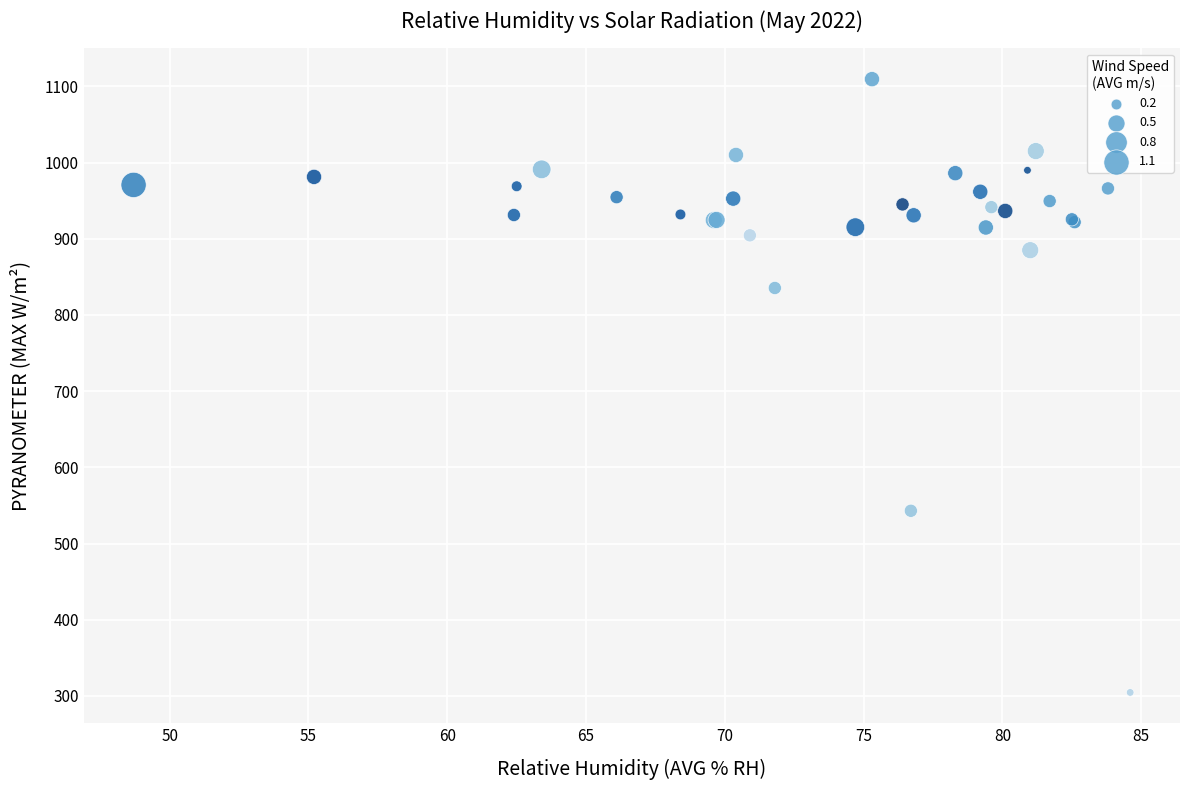

What Y value in the scatter plot is closest to 707?

835.4